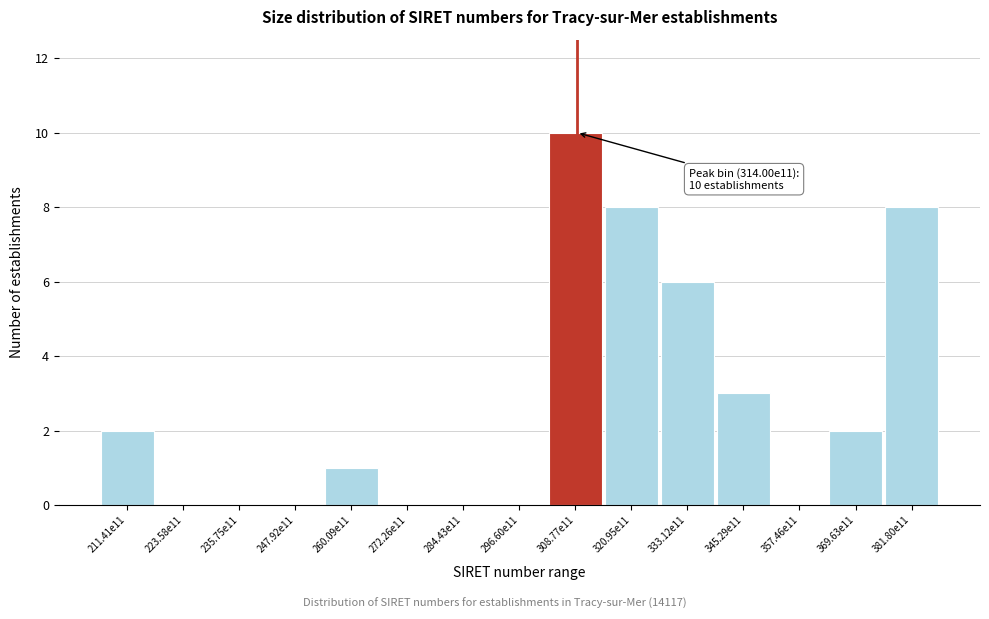

Reading left to right, transcribe all the data shown in this chart.

211.41e11=2	223.58e11=0	235.75e11=0	247.92e11=0	260.09e11=1	272.26e11=0	284.43e11=0	296.60e11=0	308.77e11=10	320.95e11=8	333.12e11=6	345.29e11=3	357.46e11=0	369.63e11=2	381.80e11=8